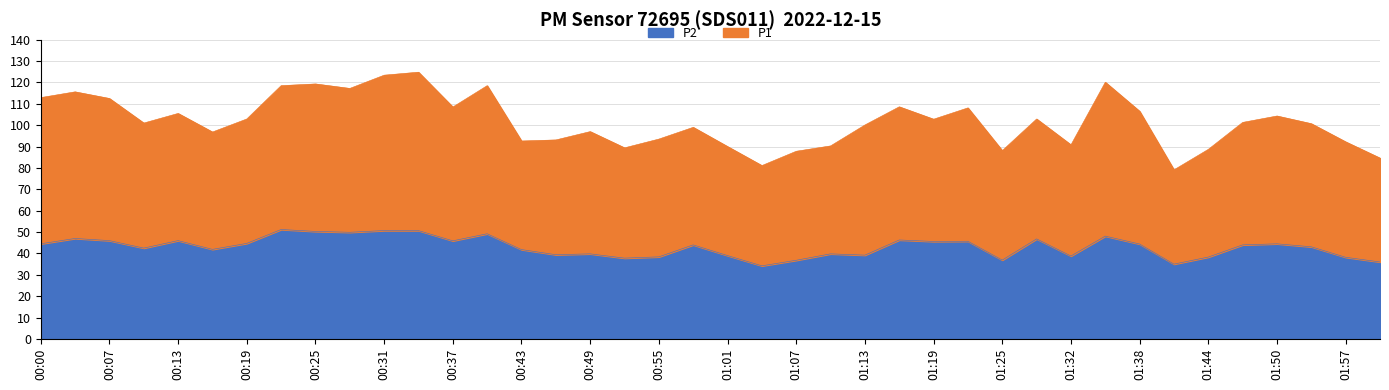

What are all the series names shown in the legend?

P2, P1